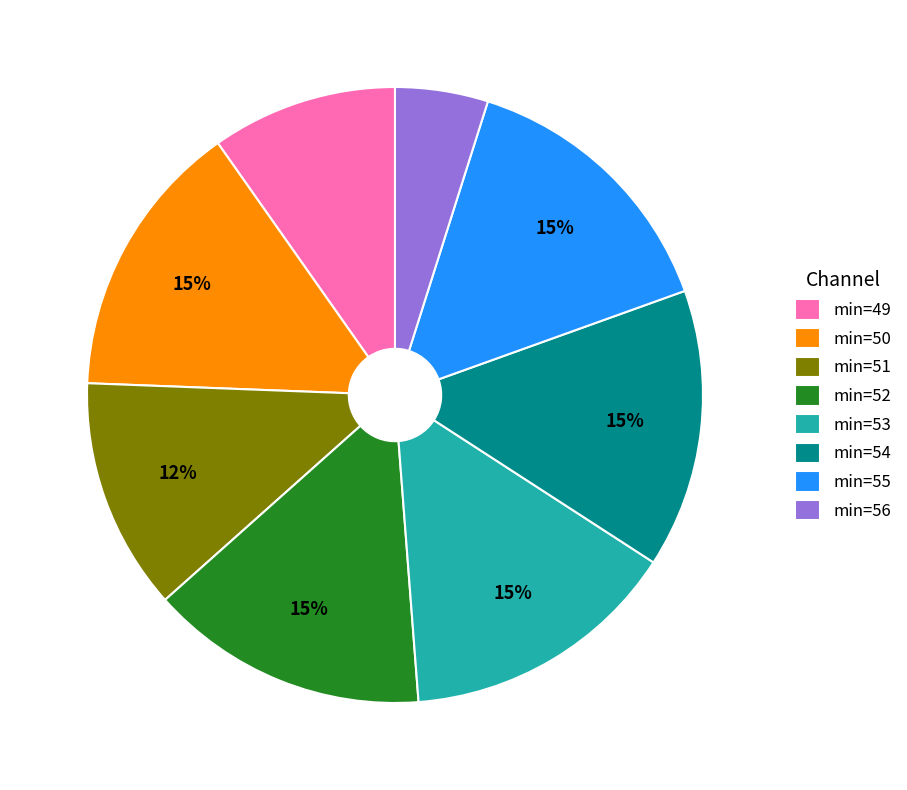

Does any single category account for the majority?

No